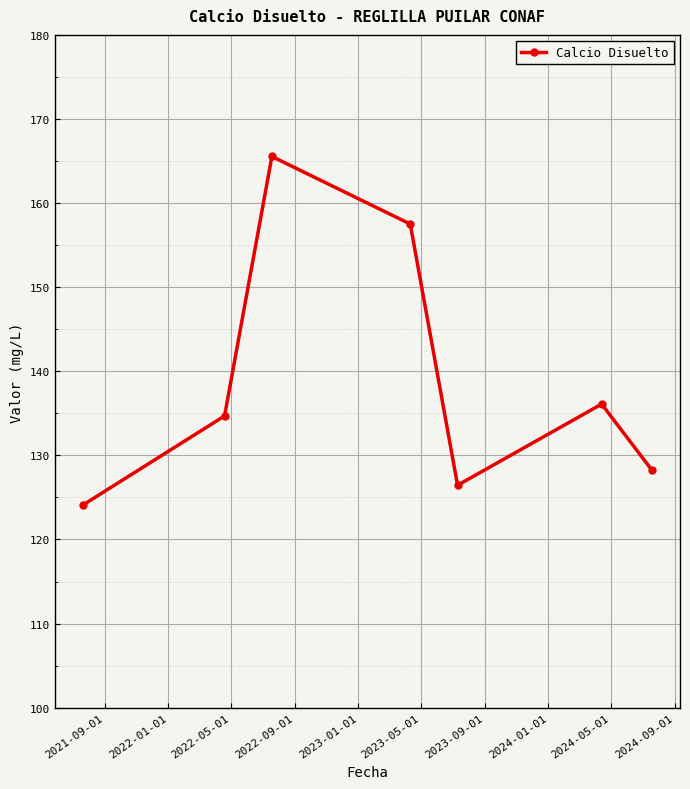

What is the value of the 1st point from the left?

124.1